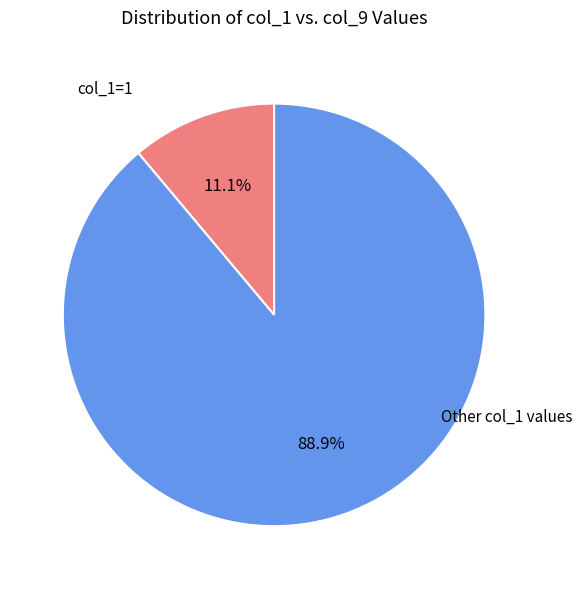

Rank the categories by value from lowest to highest.

col_1=1, Other col_1 values